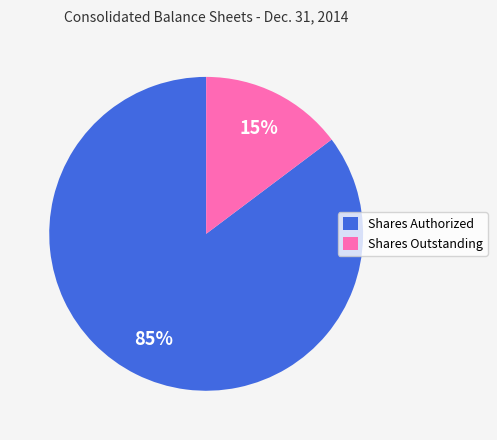

Does any single category account for the majority?

Yes